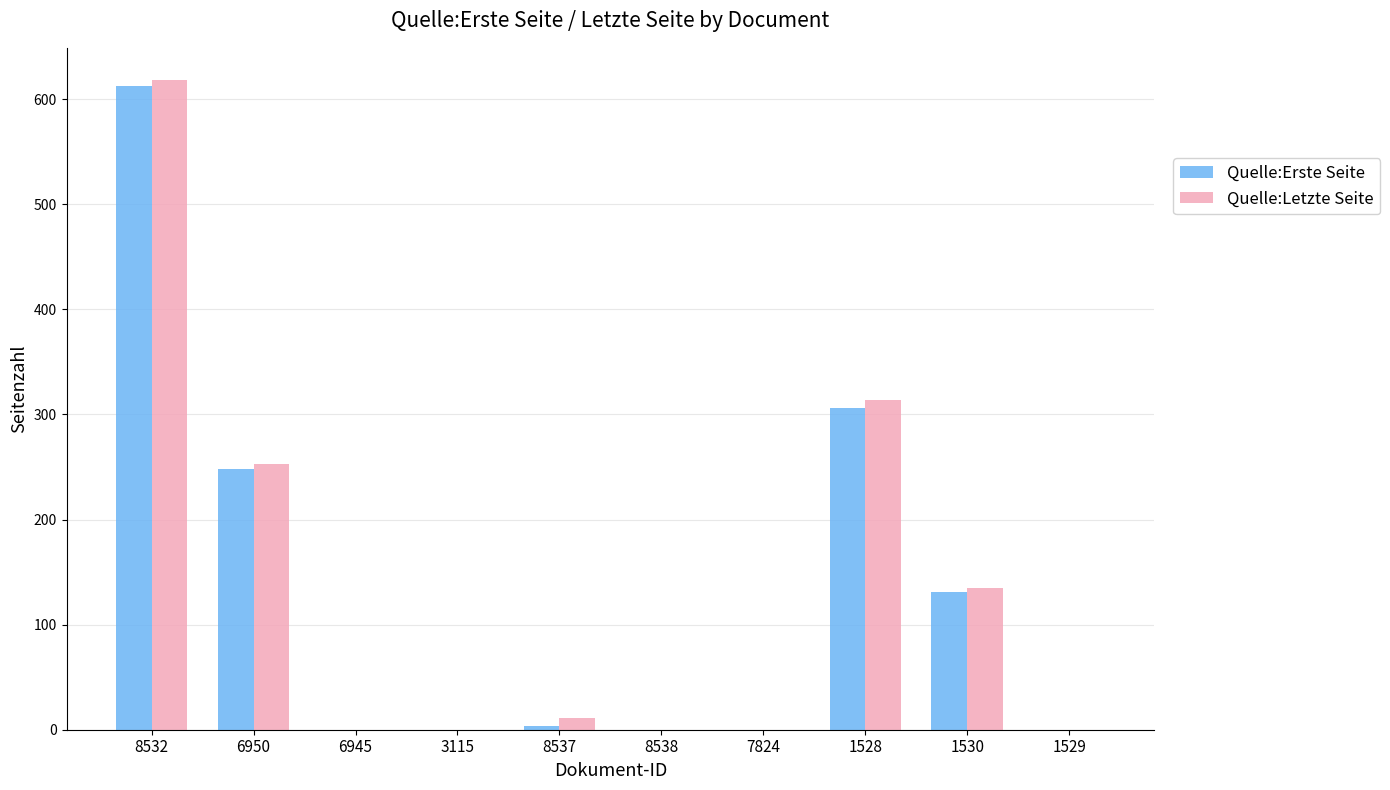

What is the difference between the Quelle:Letzte Seite values at 7824 and 8537?

11